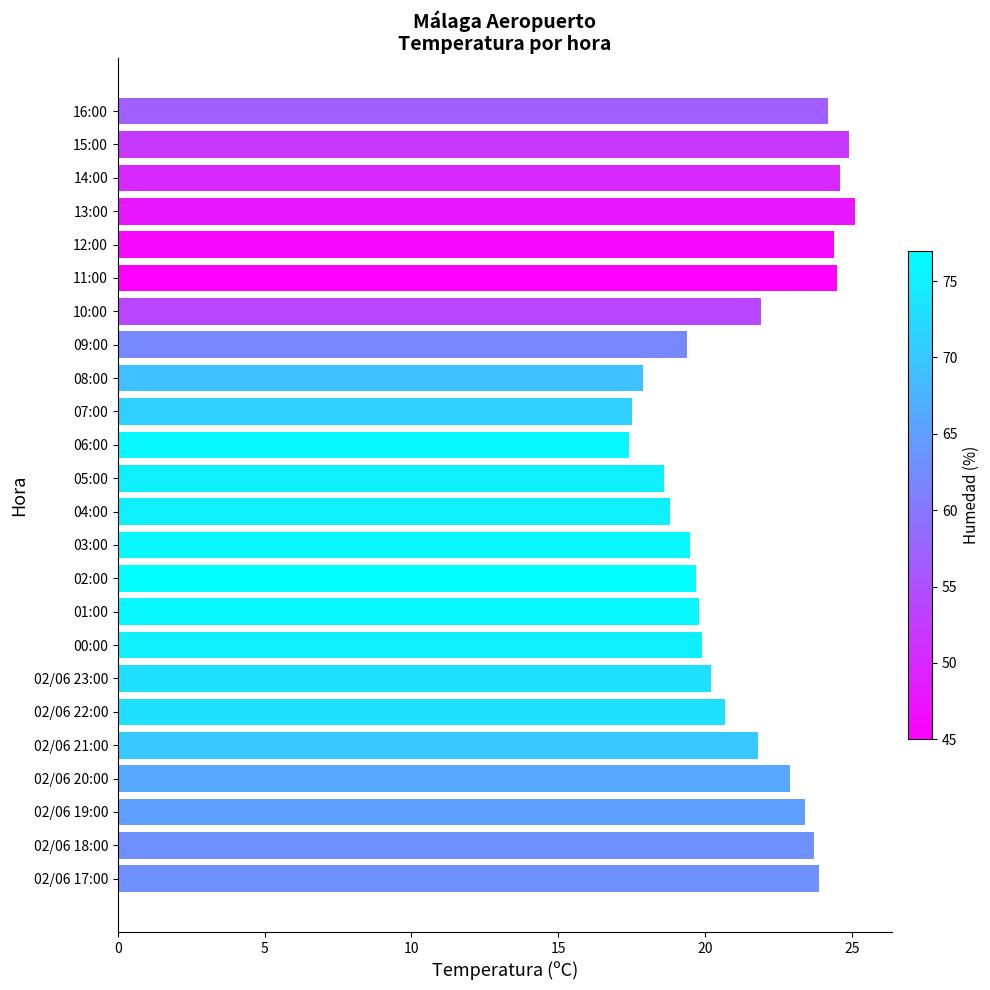

What is the greatest value displayed?

25.1